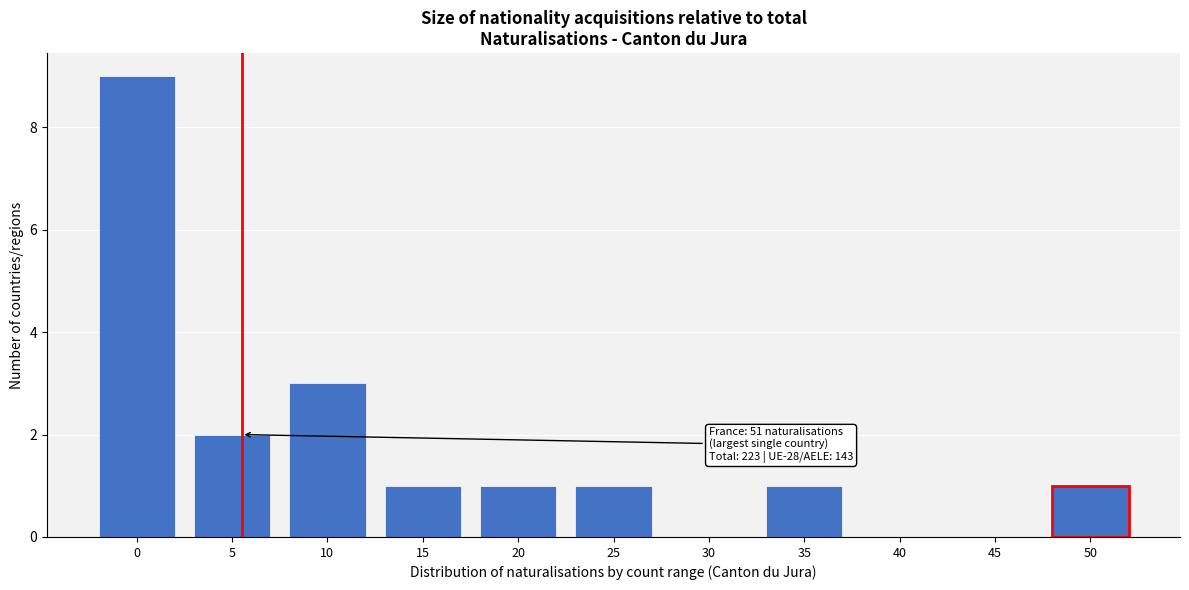

Reading left to right, list all the values displayed in this chart.

0=9	5=2	10=3	15=1	20=1	25=1	30=0	35=1	40=0	45=0	50=1